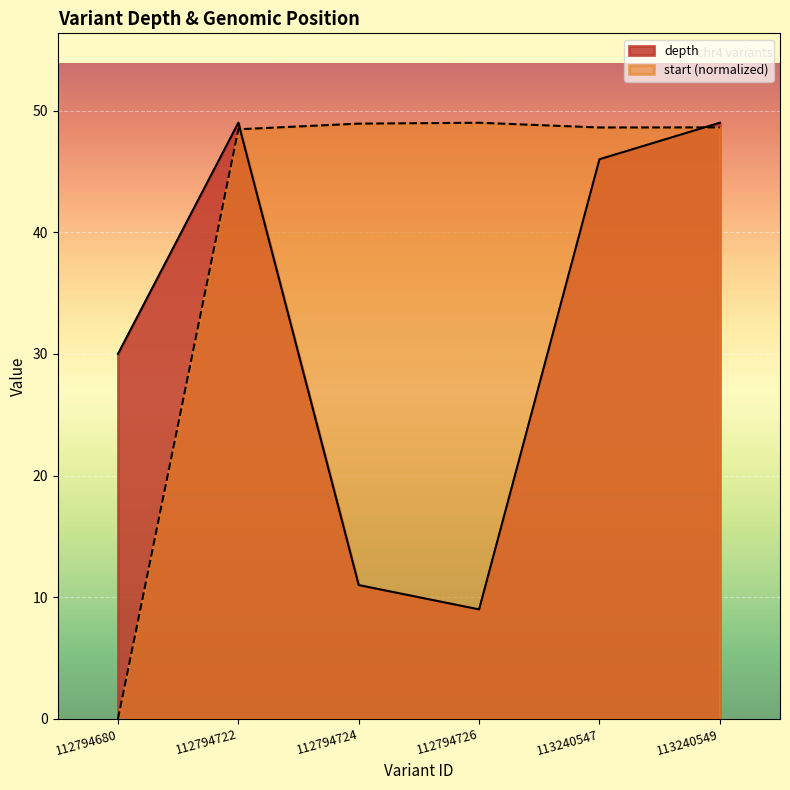

Which series has the largest total across all categories?

start (normalized)